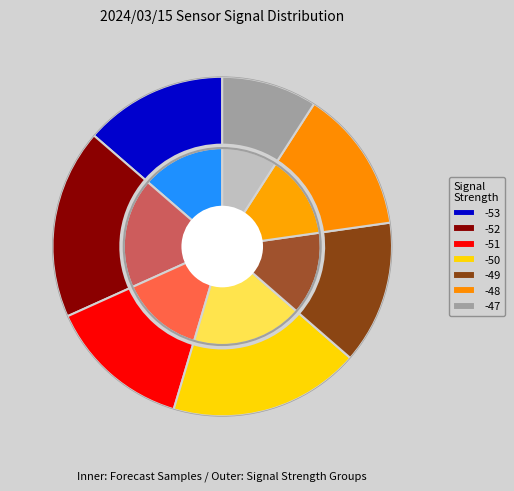

Is the sum of -52 and -53 greater than half?

No